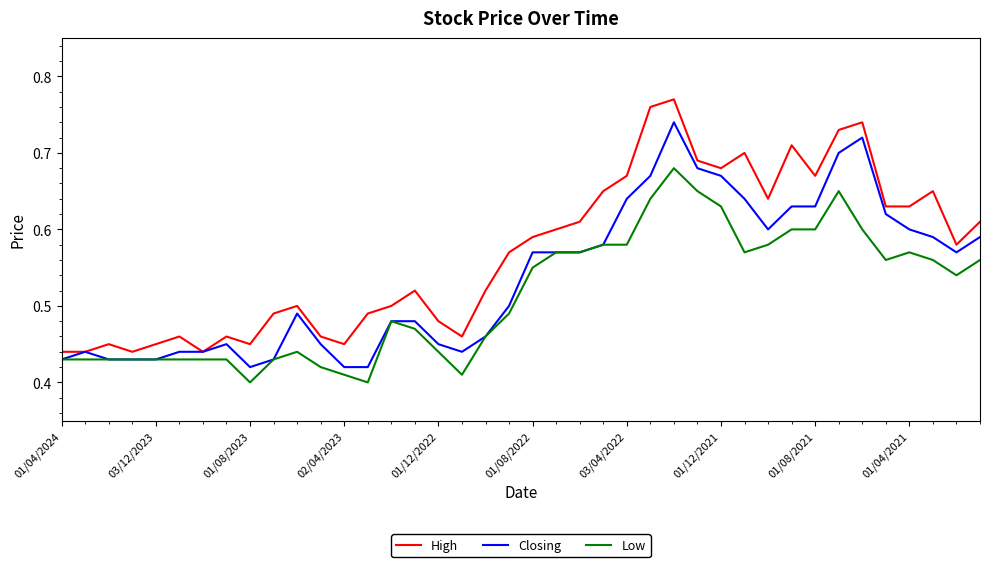

Rank the series by their maximum value, from highest to lowest.

High, Closing, Low